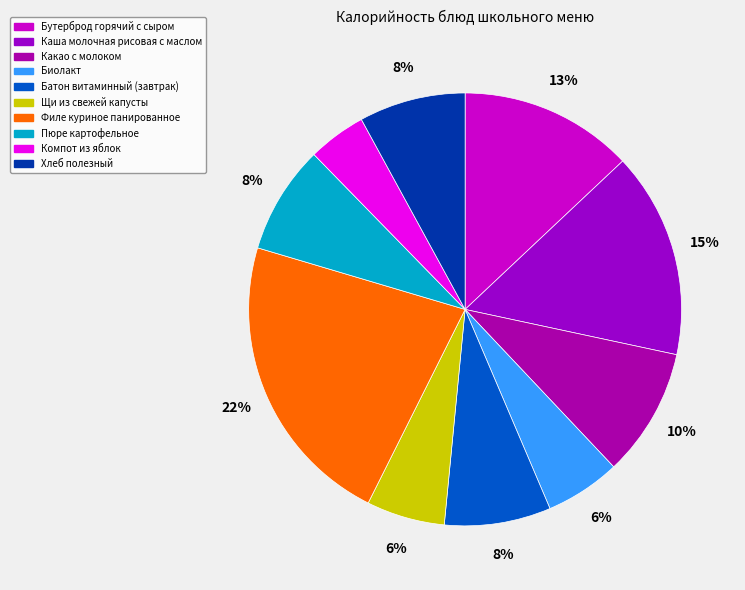

To the nearest percent, what portion does Каша молочная рисовая с маслом represent?

15%